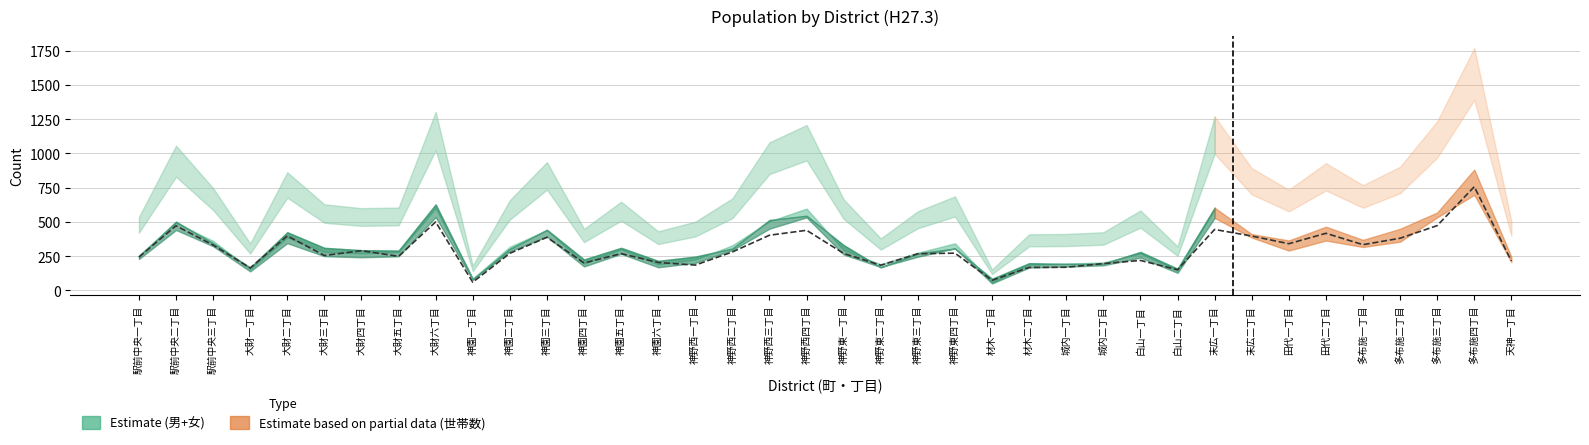

At how many categories does at least one series exceed 760?

1